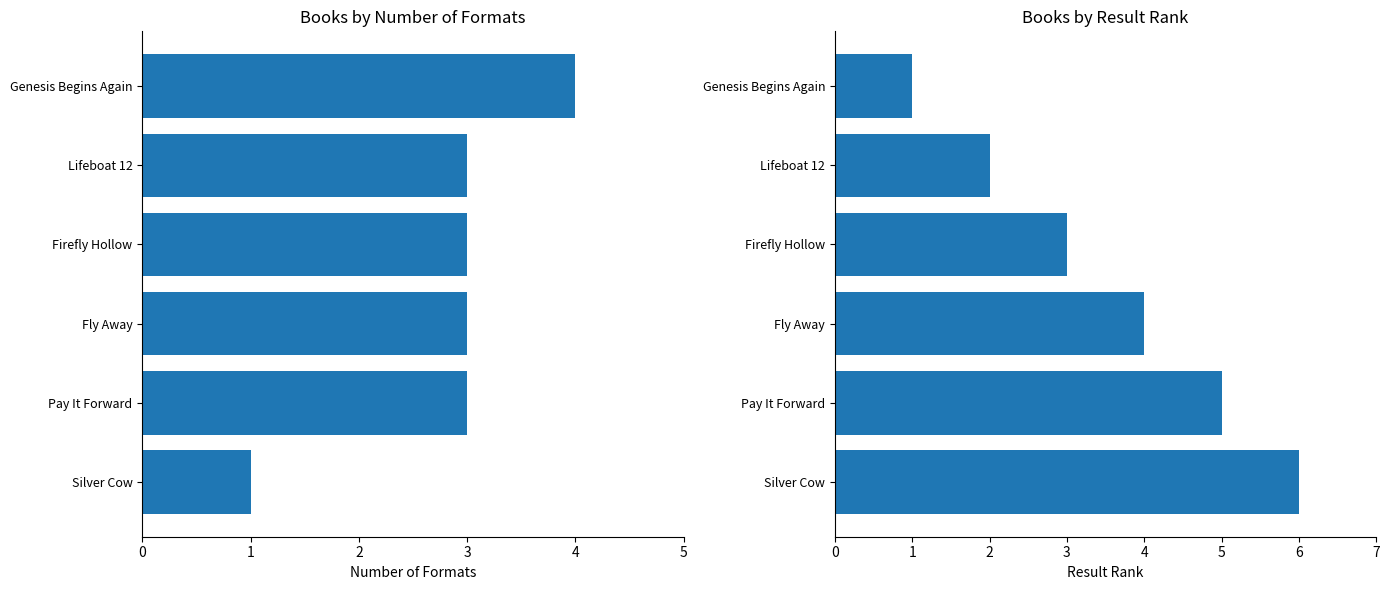

List the series in order of their peak value, lowest first.

Number of Formats, Result Rank